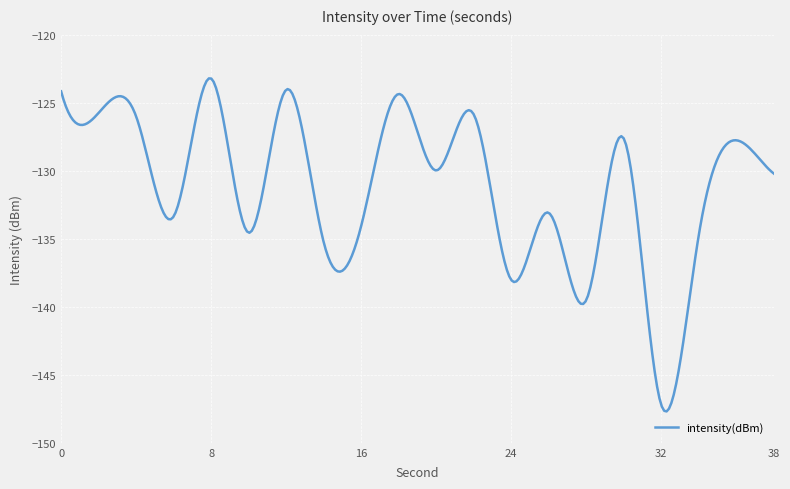

What is the greatest value displayed?

-123.2